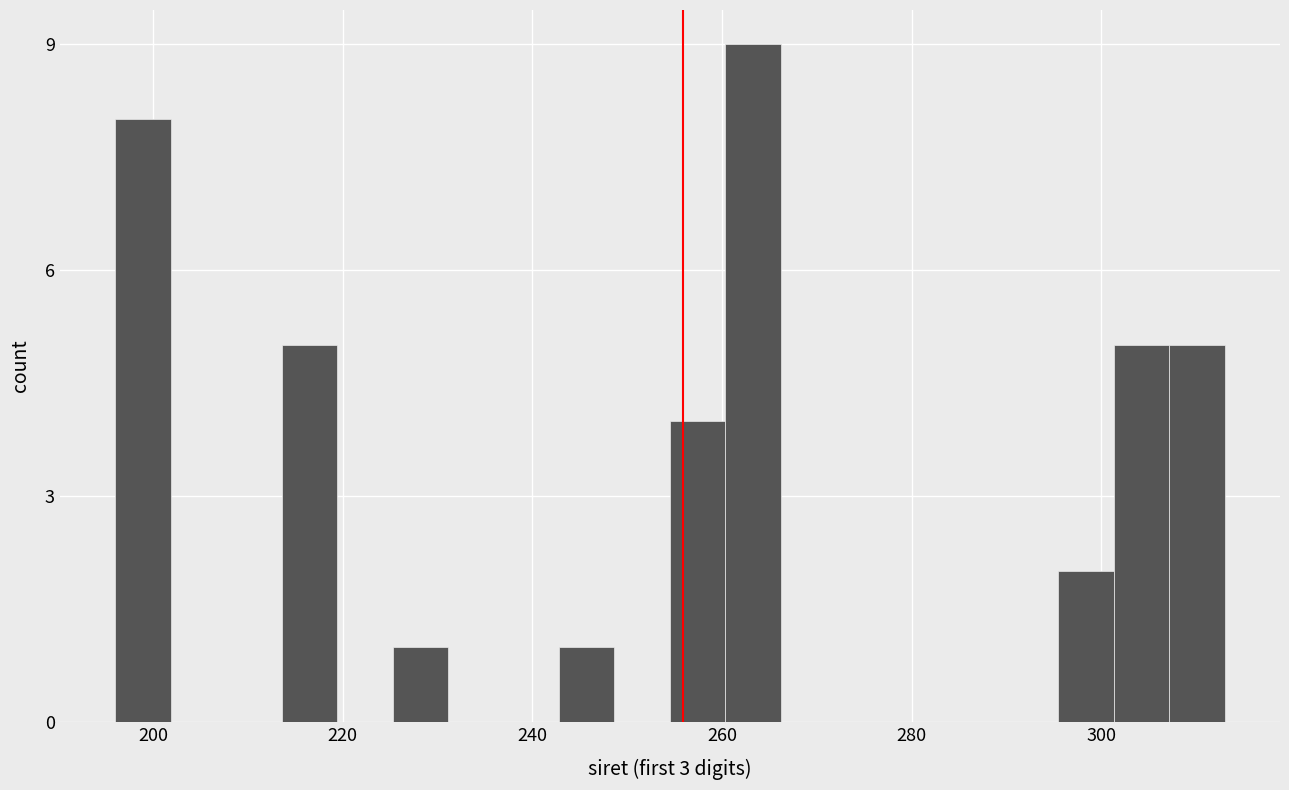

Read against the x-axis, roughly where is the centre of the tallest bar?

264